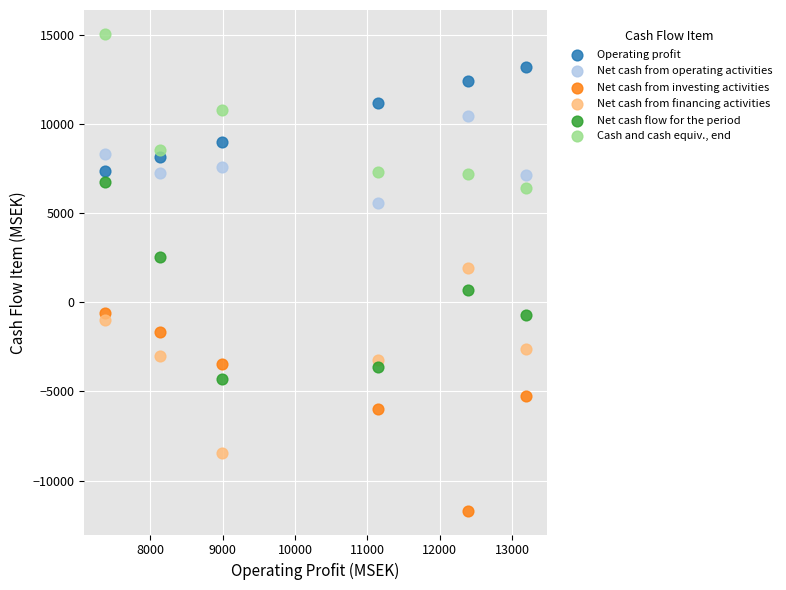

Which series contains the lowest Y value?

Net cash from investing activities